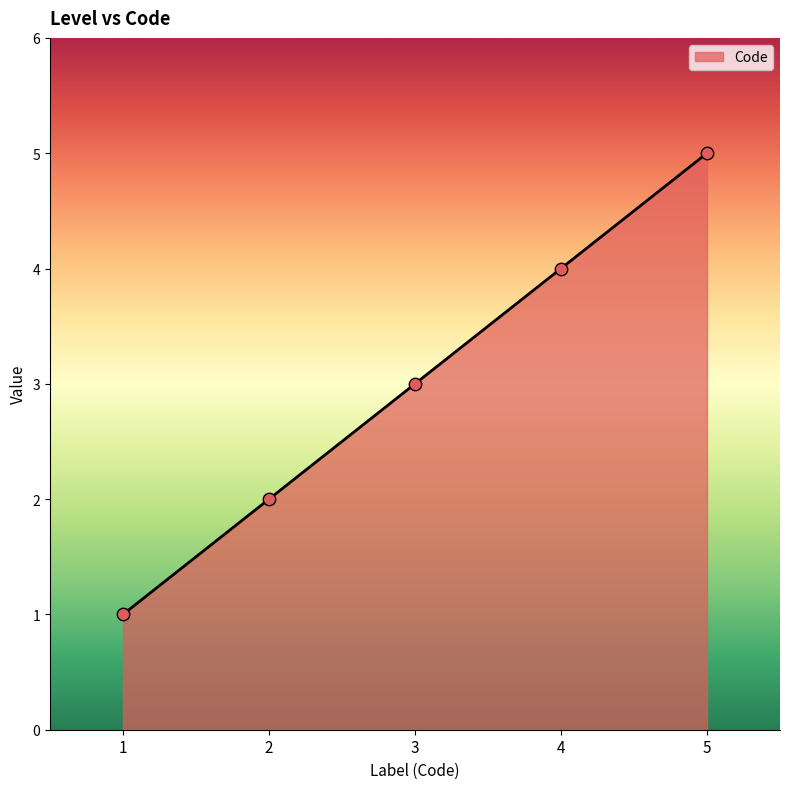

What is the change in value from 4 to 5?

+1